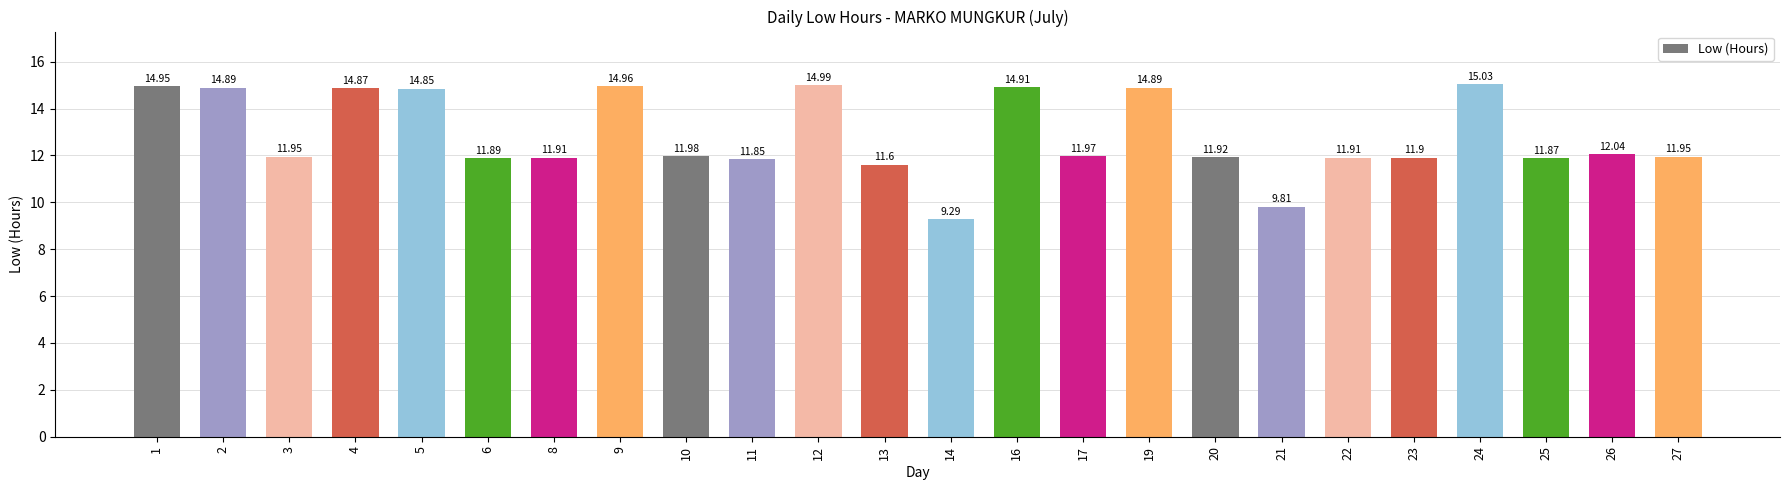

Between 12 and 16, which is larger?

12